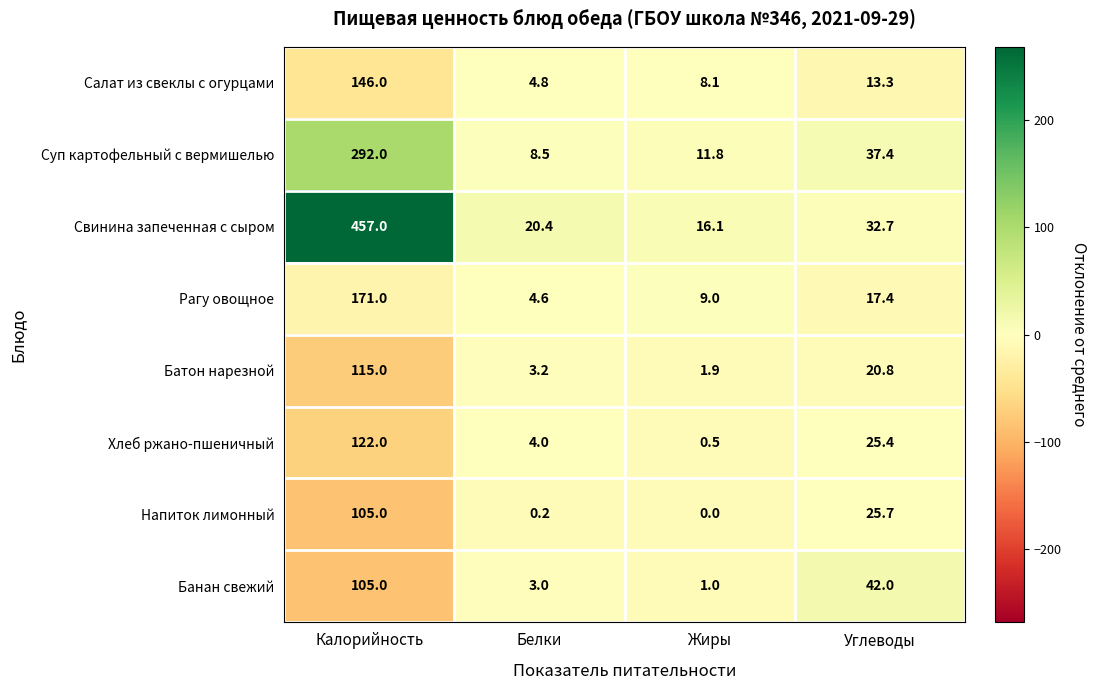

What is the average value of the Рагу овощное series?

50.5